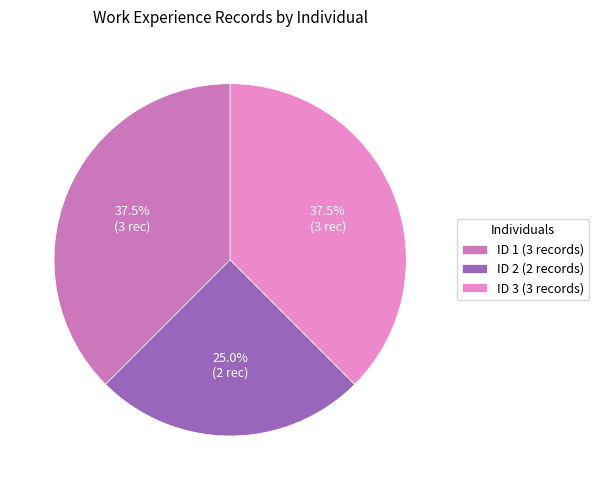

What percentage is NOT represented by ID 2?

75.0%